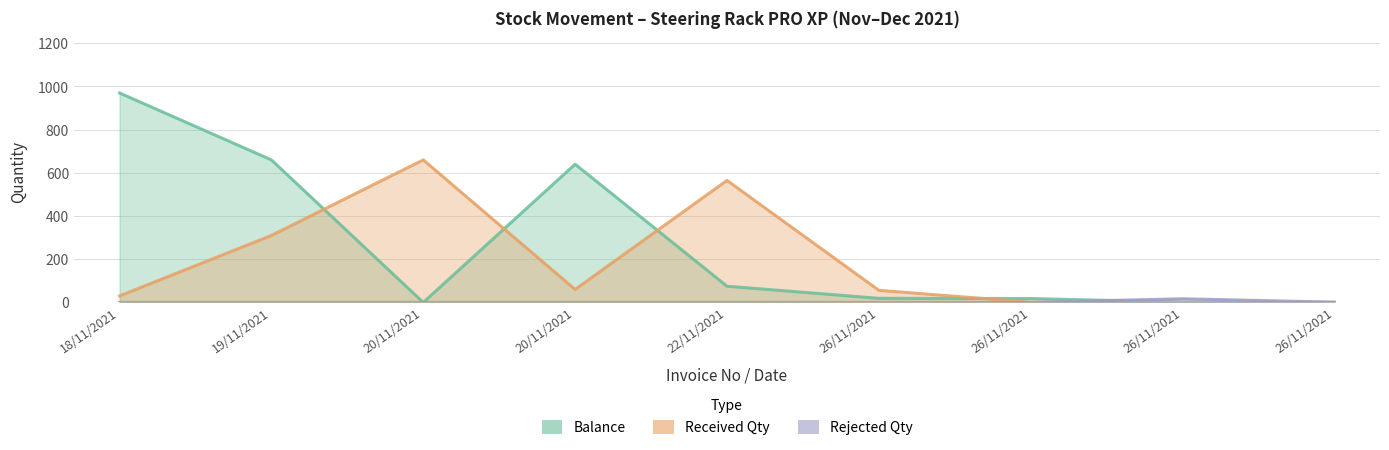

True or false: Rejected Qty has a value of 1 at 26/11/2021.

True